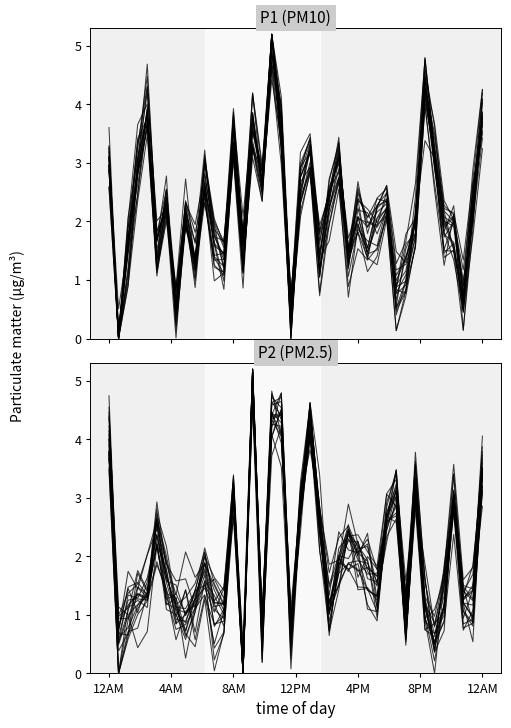

Is the value of P2 at 17 greater than the value of P1 at 29?

Yes